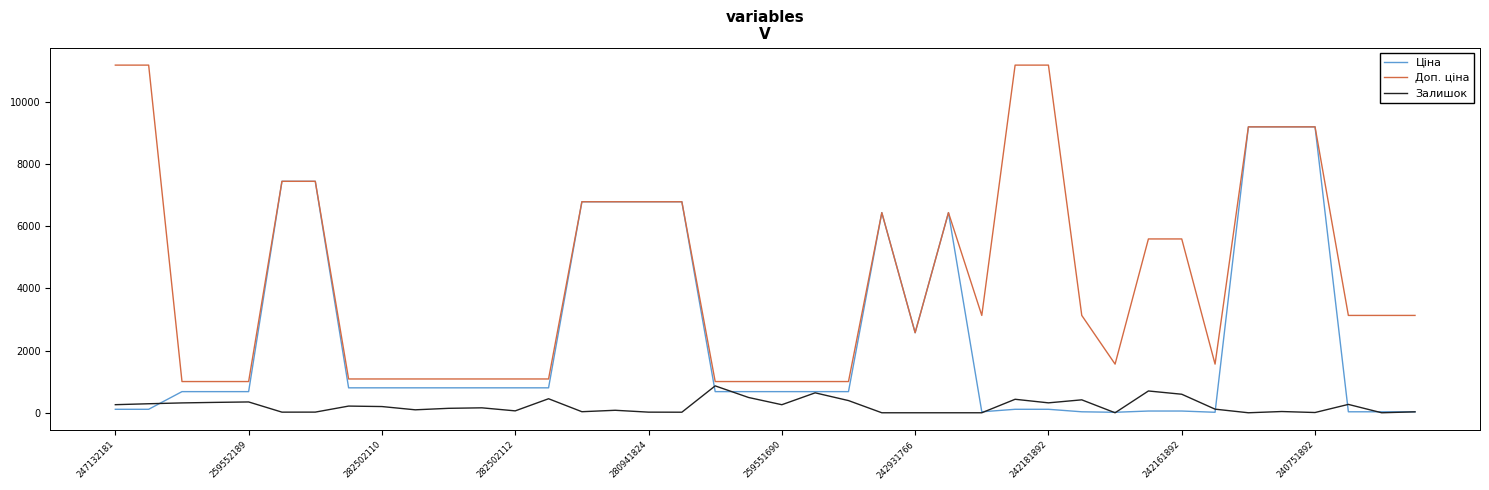

List the series in order of their overall mean, highest first.

Доп. ціна, Ціна, Залишок